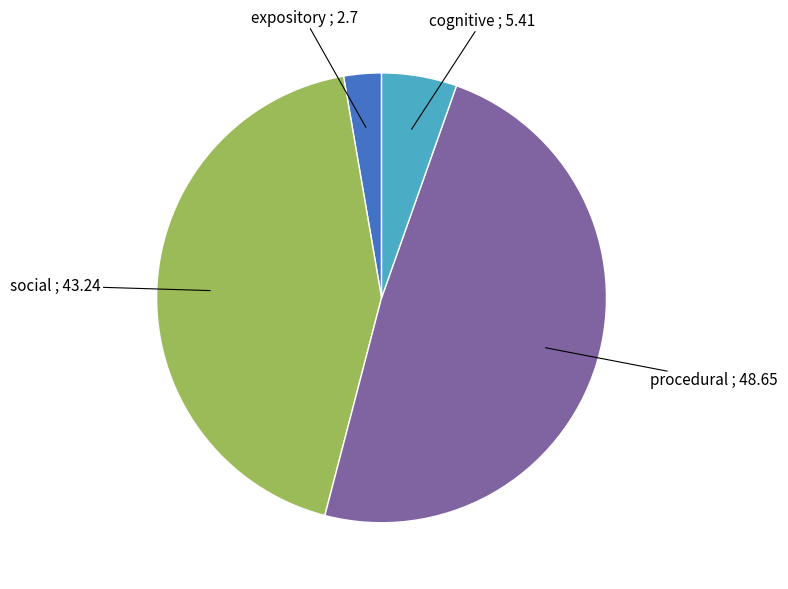

Is there a majority slice in this chart?

No